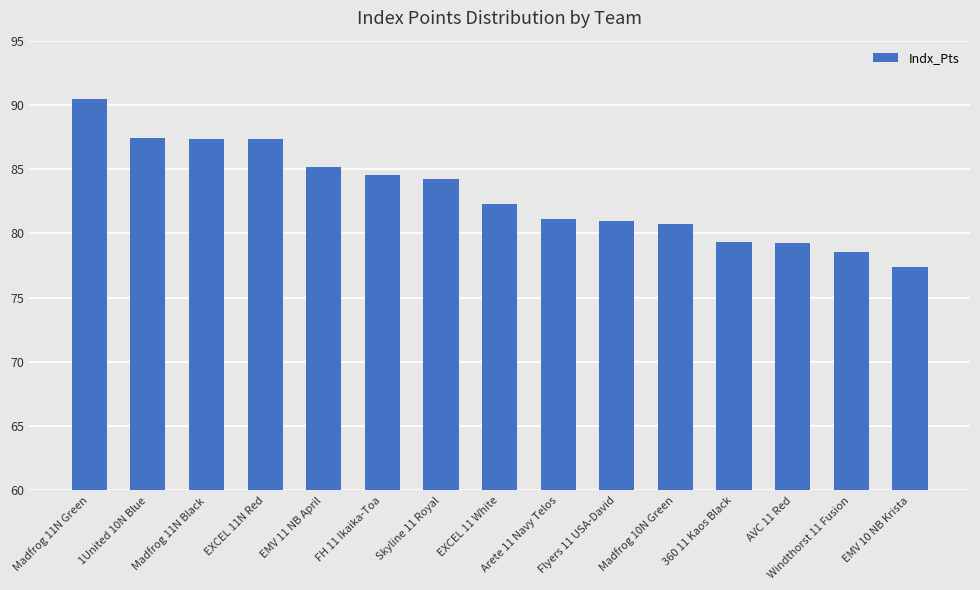

How many data points are above 82?

8